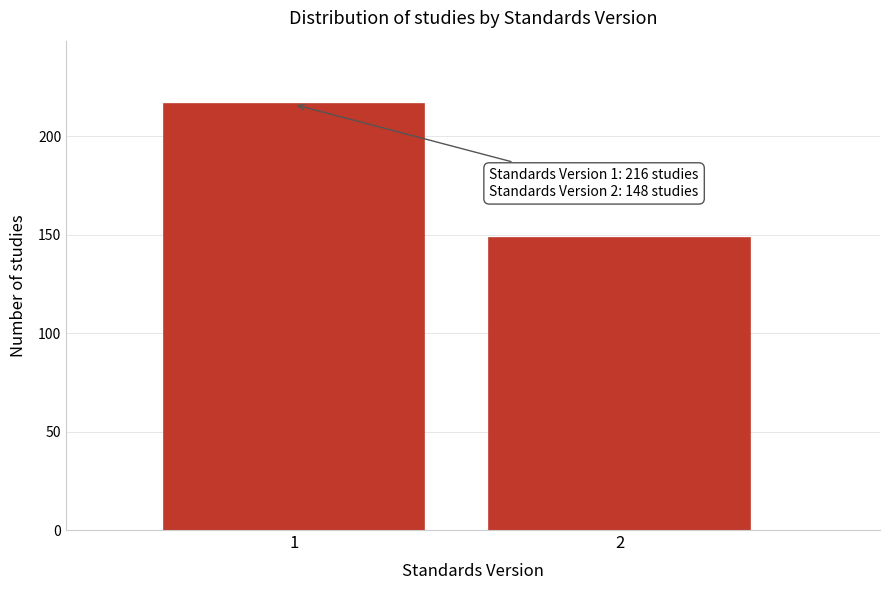

Reading right to left, list all the values displayed in this chart.

148	216